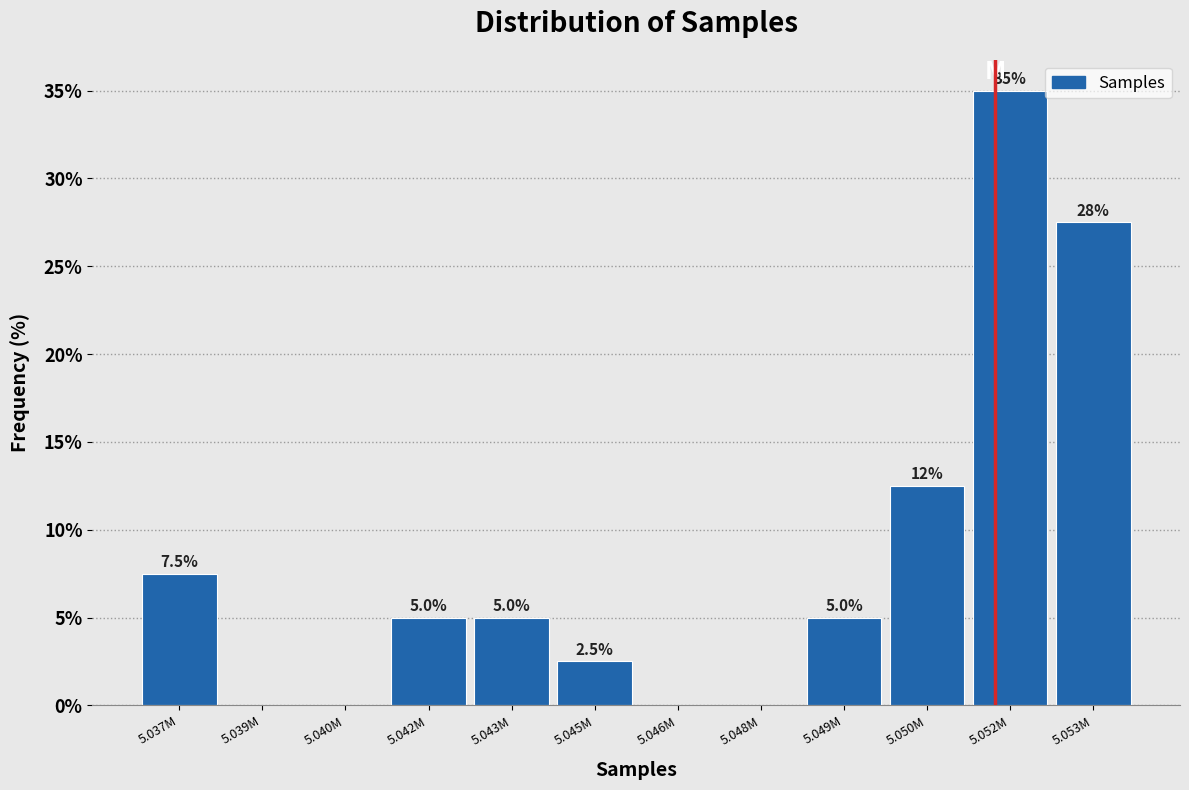

Reading left to right, extract all data points from this chart.

5.037M=7.5	5.039M=0.0	5.040M=0.0	5.042M=5.0	5.043M=5.0	5.045M=2.5	5.046M=0.0	5.048M=0.0	5.049M=5.0	5.050M=12.5	5.052M=35.0	5.053M=27.5